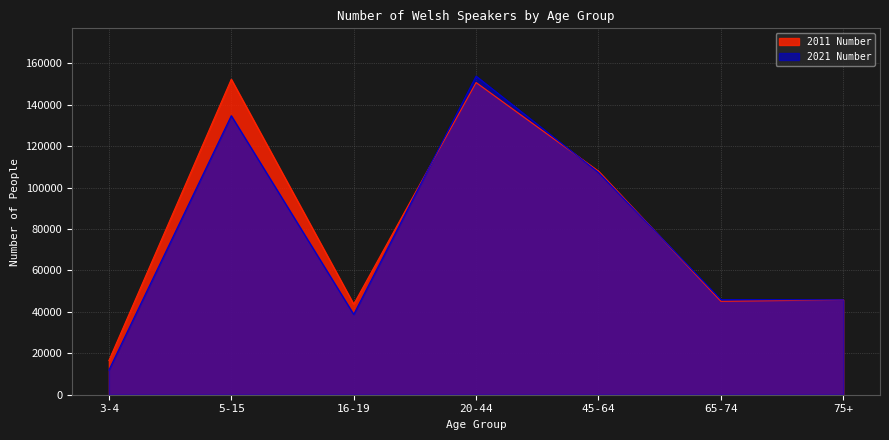

At which category does 2011 Number reach its first local peak?

5-15